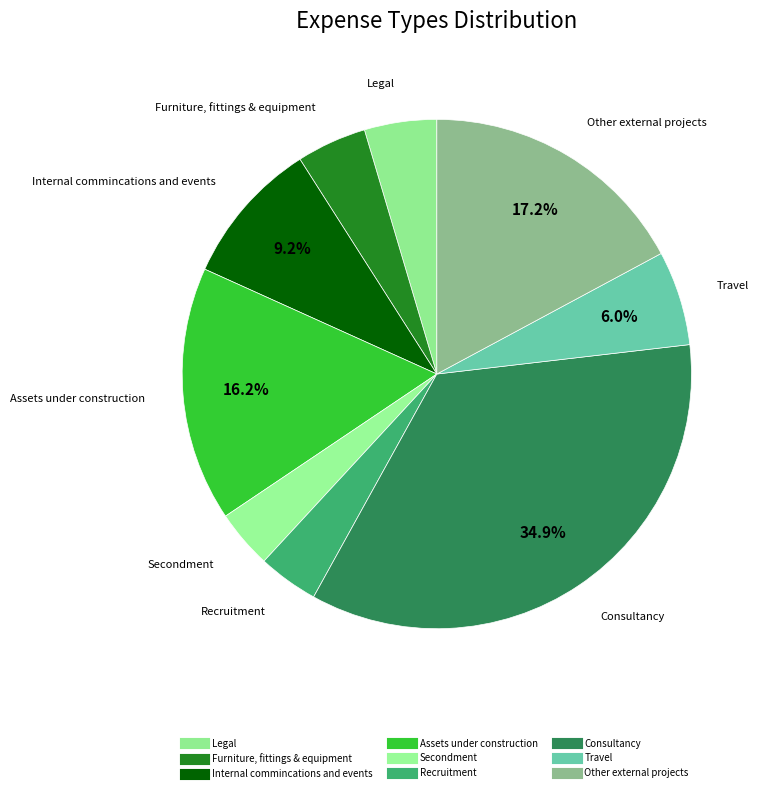

How many segments does this pie chart have?

9